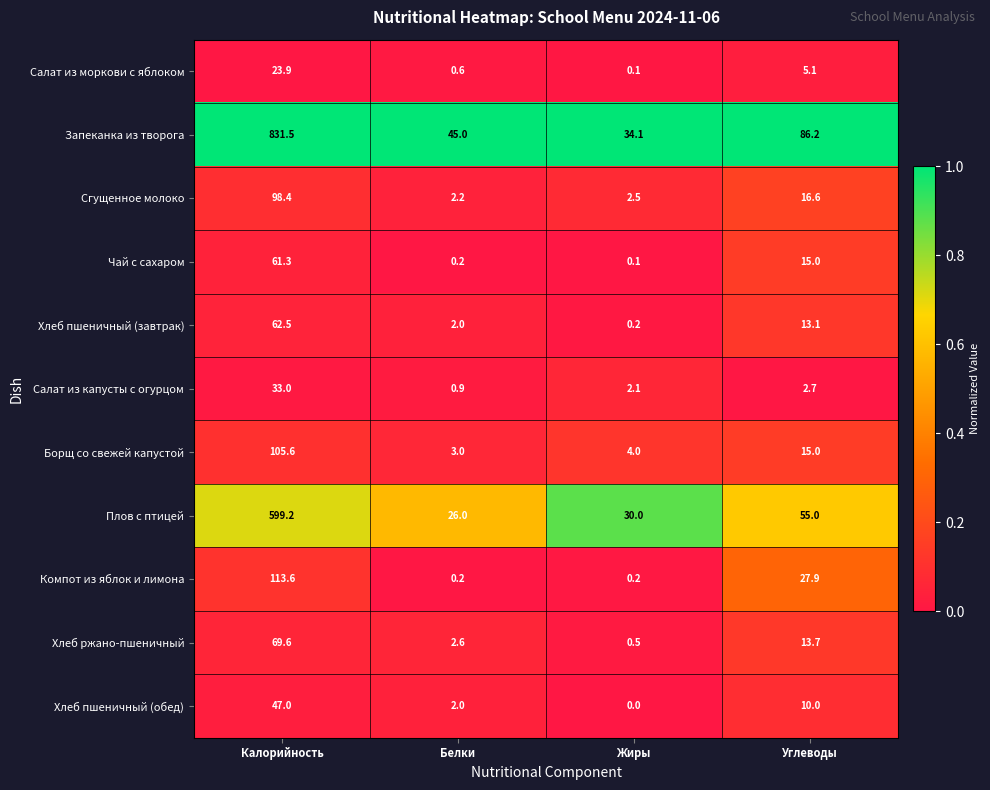

True or false: Хлеб ржано-пшеничный has a value of 47.7 at Калорийность.

False